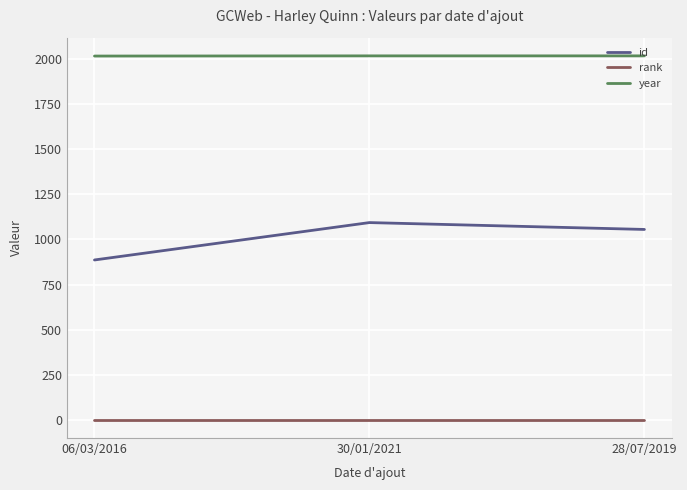

List the series in order of their peak value, lowest first.

rank, id, year